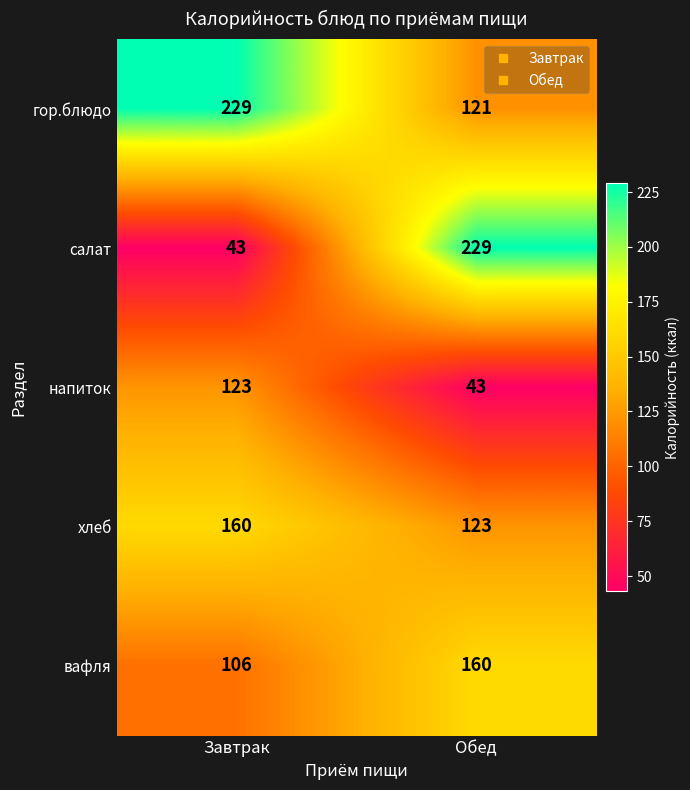

What is the total value across all series at Обед?

676